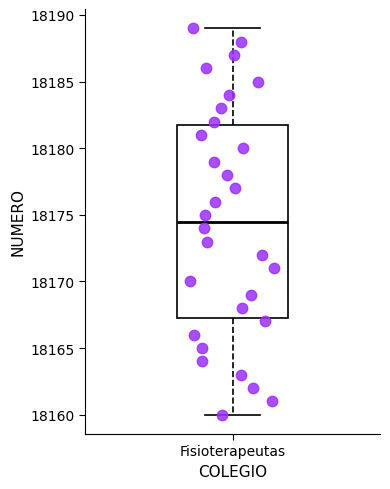

Transcribe this box plot: give where the median line is, the range the box spans, and where the two whiskers end, as read against the y-axis. The values are not printed on the chart, so give them approximately, as read against the axis.

median 18174.5, box 18167.5 to 18182.0, whiskers 18160.0 to 18189.0